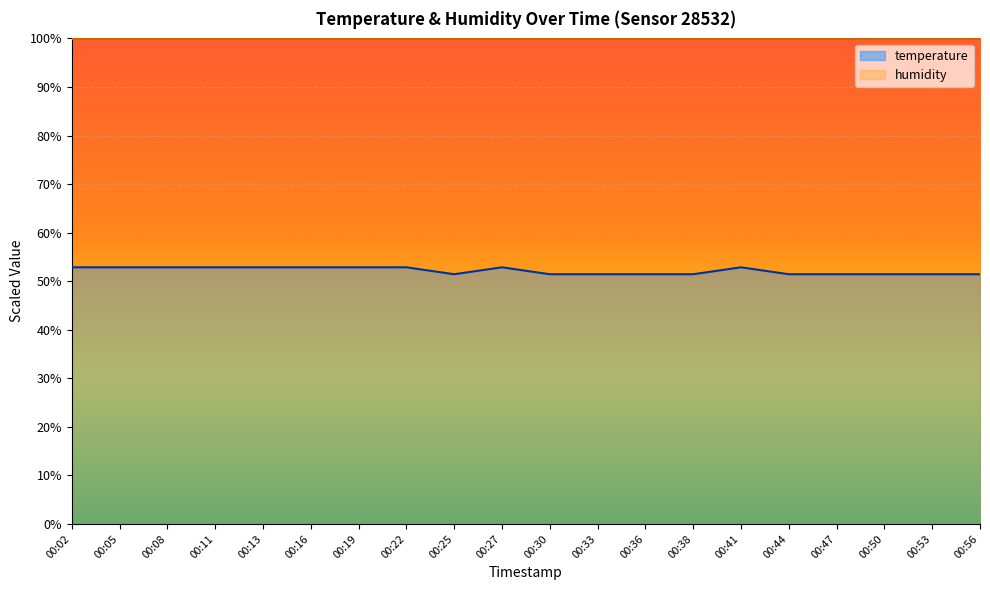

Reading left to right, what are all the values shown in this chart?

52.9	52.9	52.9	52.9	52.9	52.9	52.9	52.9	51.4	52.9	51.4	51.4	51.4	51.4	52.9	51.4	51.4	51.4	51.4	51.4